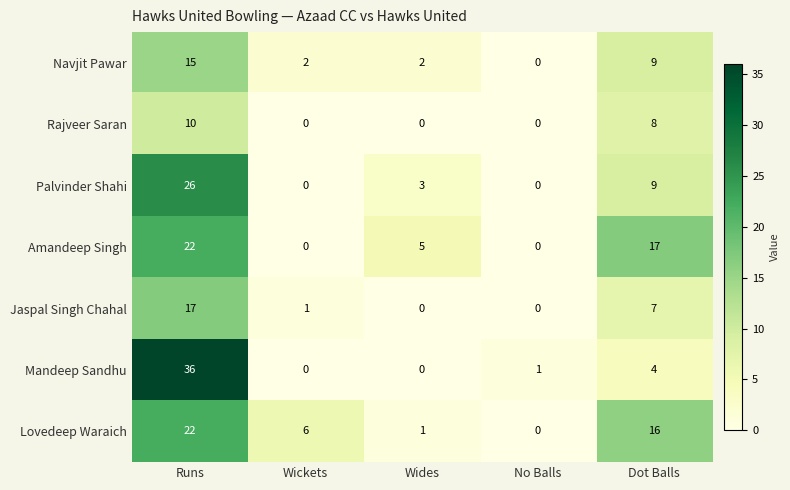

Is it true that Navjit Pawar equals 9 at Dot Balls?

True